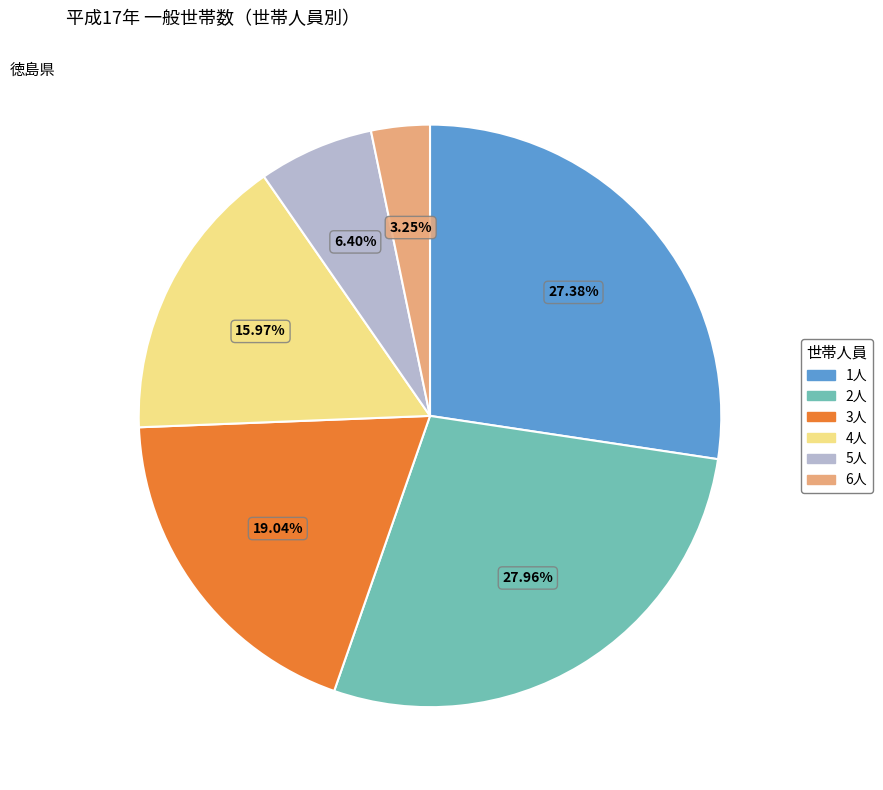

Approximately how many times larger is the value at 3人 compared to 2人?

0.7